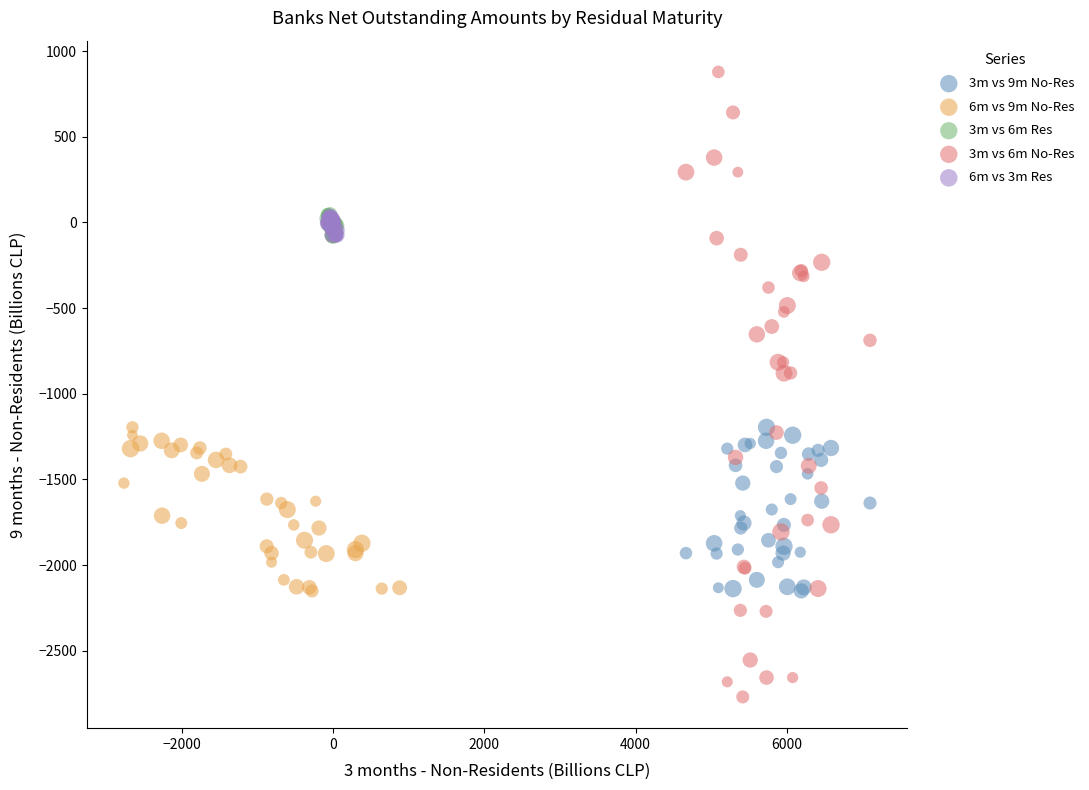

Which series reaches the minimum Y coordinate?

3m vs 6m No-Res